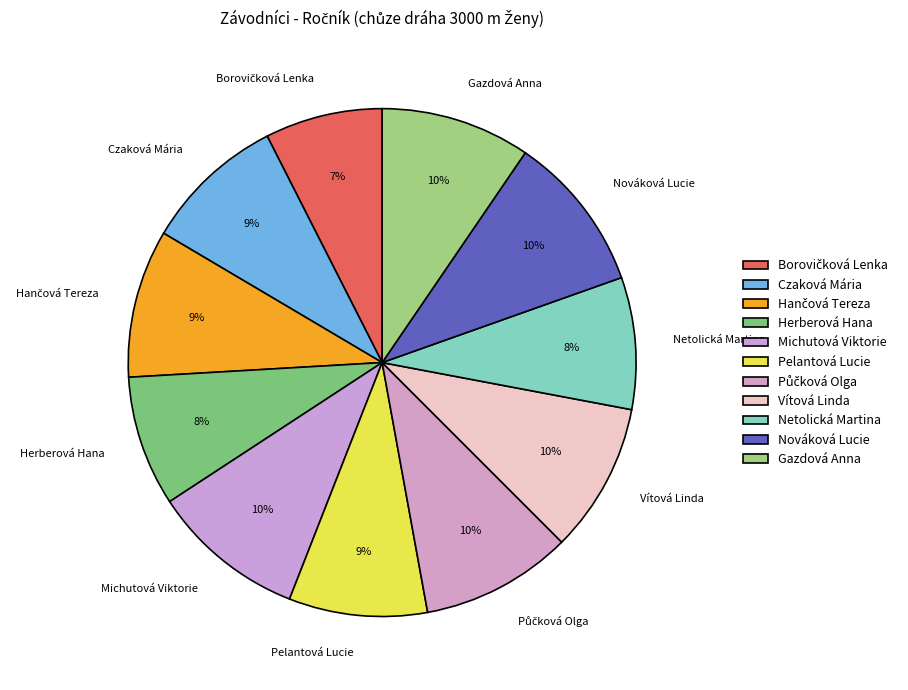

How many segments does this pie chart have?

11